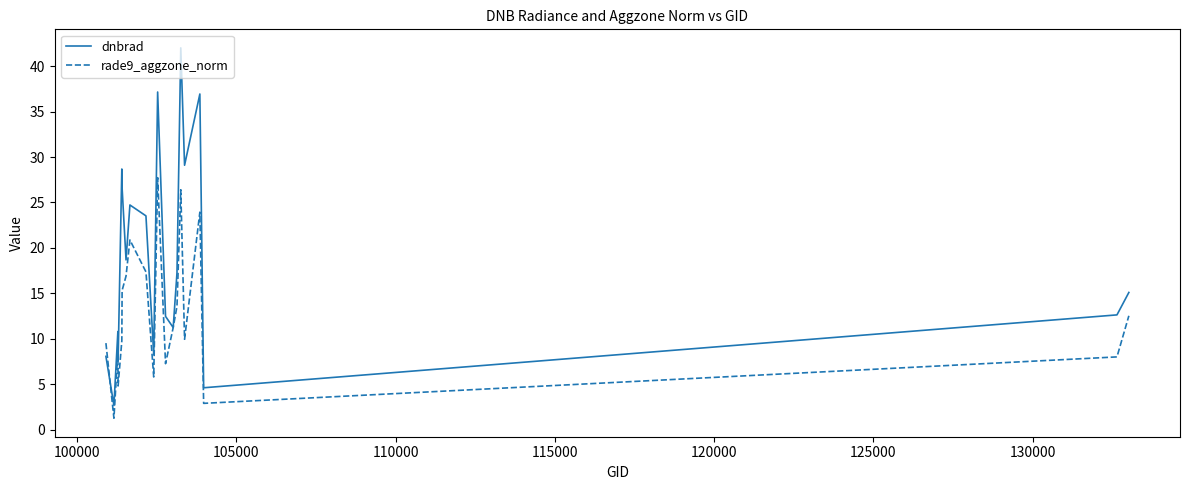

List the series in order of their overall mean, highest first.

dnbrad, rade9_aggzone_norm